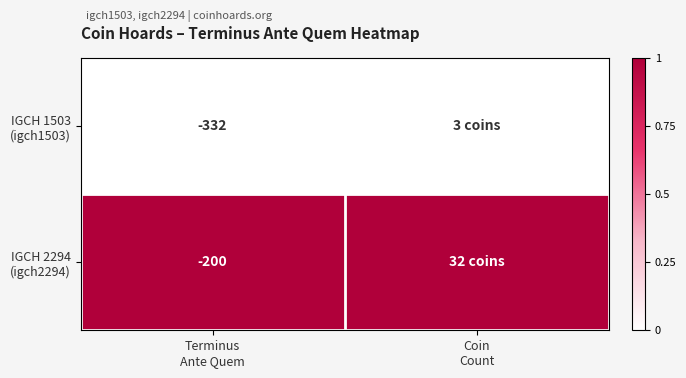

Rank the series by their average value, from lowest to highest.

IGCH 1503 (igch1503), IGCH 2294 (igch2294)